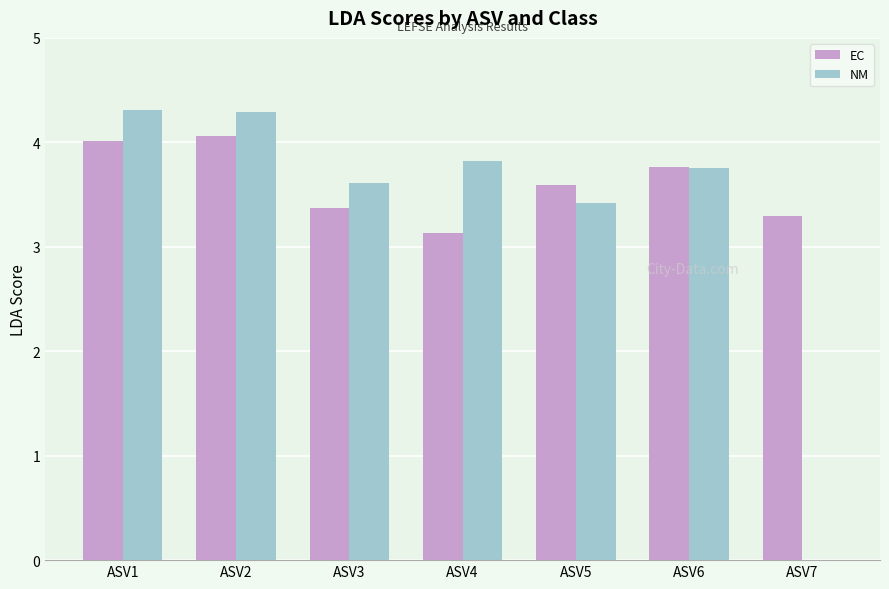

What is the highest value of the EC series?

4.1